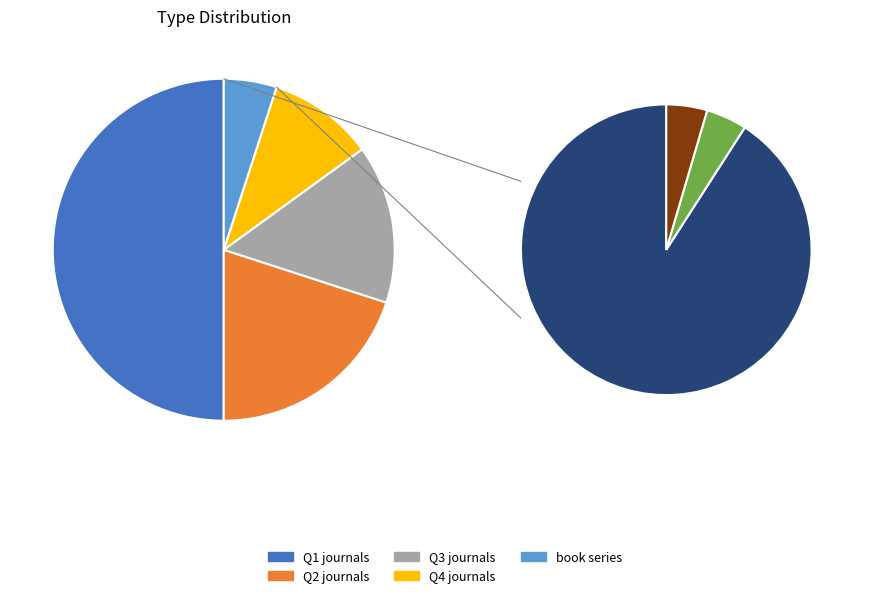

Is it true that journal is 99% of the pie?

False